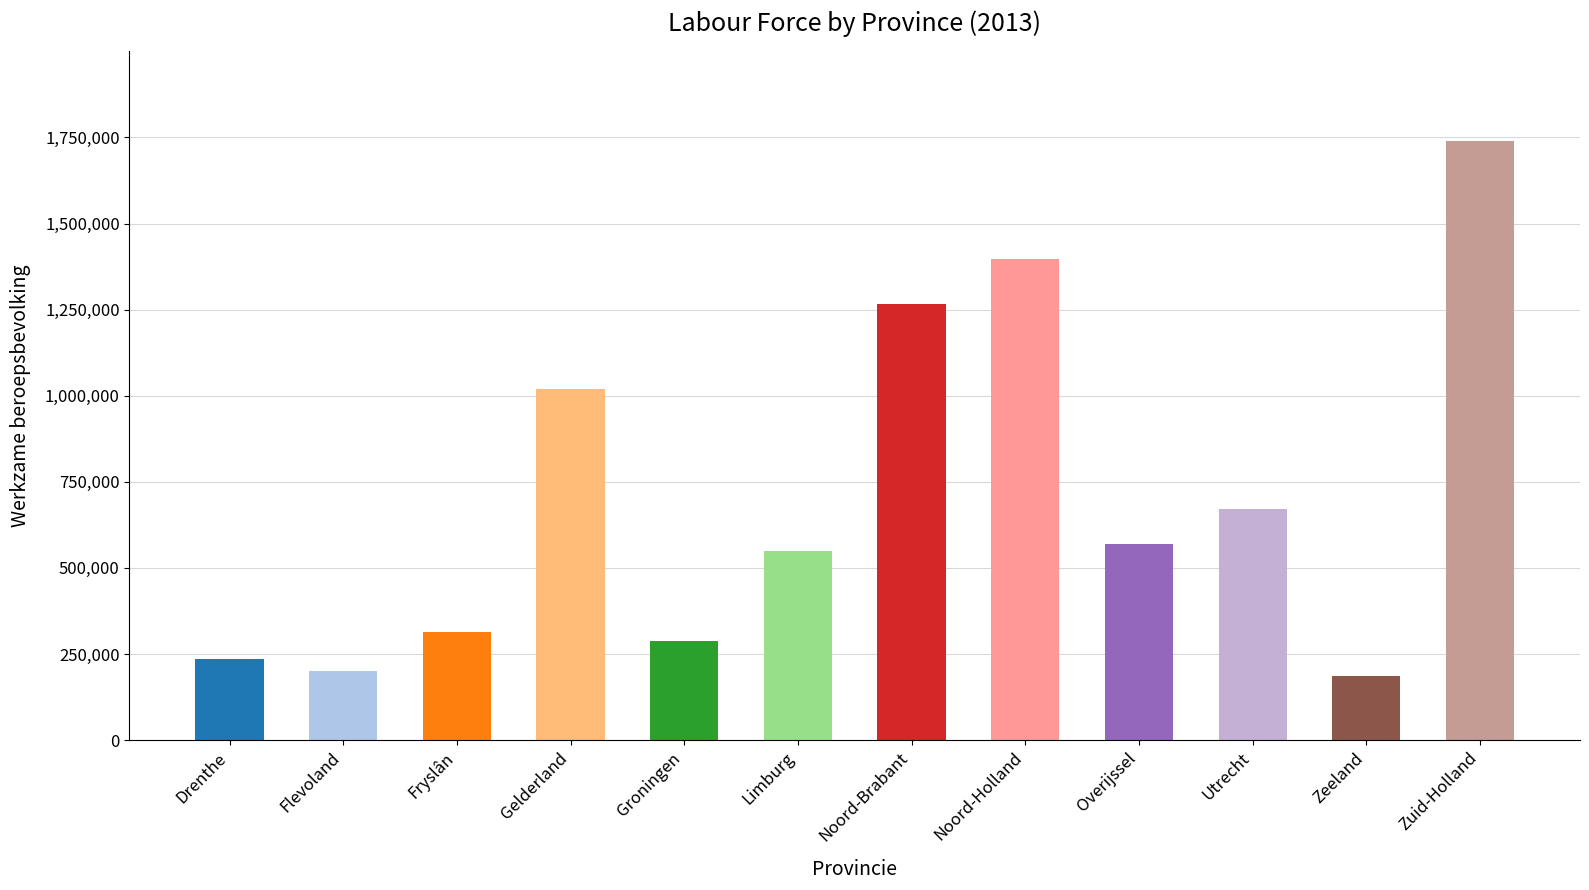

How many bars are there in total?

12